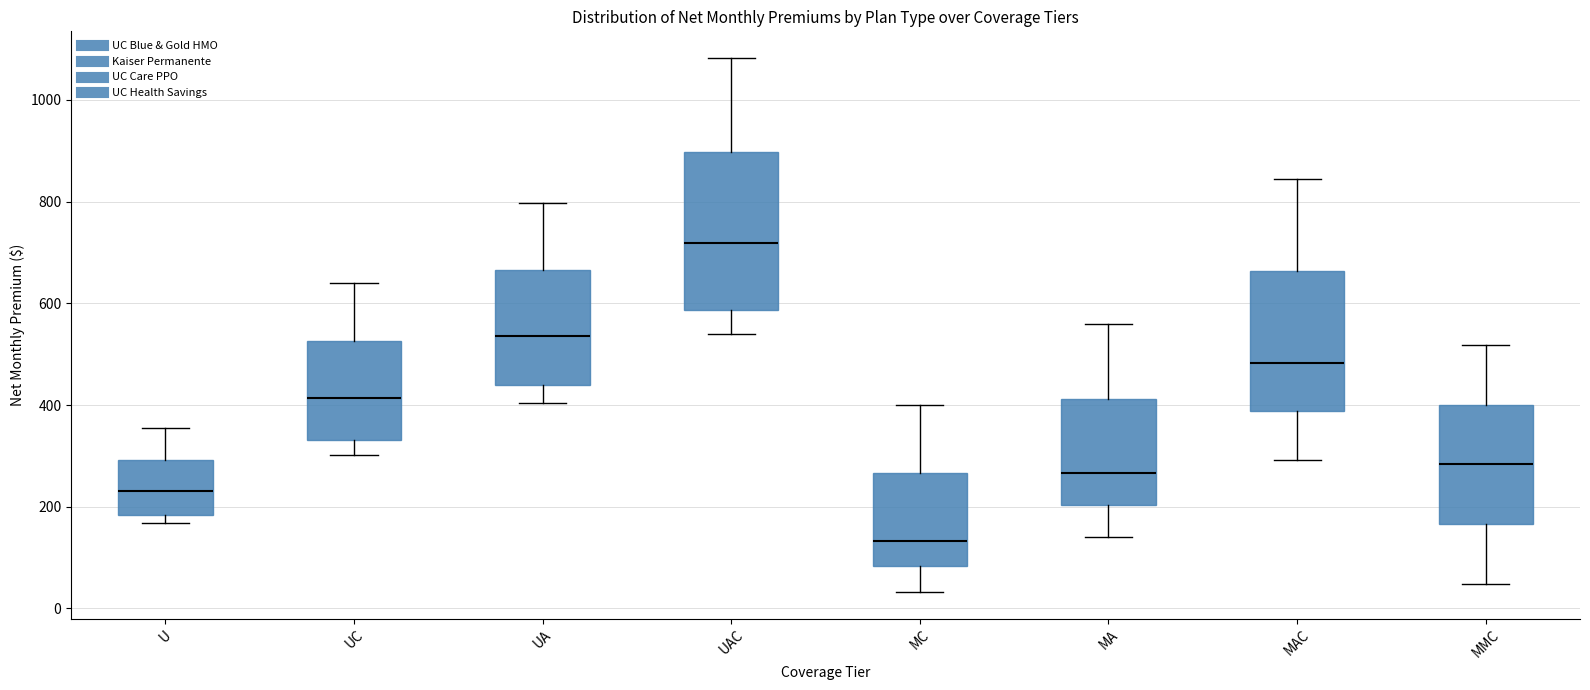

Which box is the tallest, from its lower edge to its upper edge?

UAC